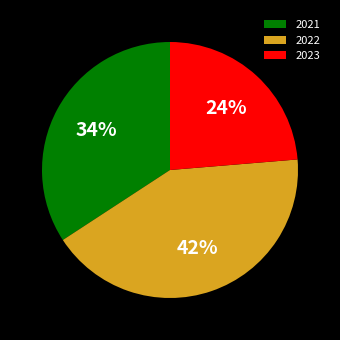

To the nearest percent, what percentage of the pie is 2022?

42%